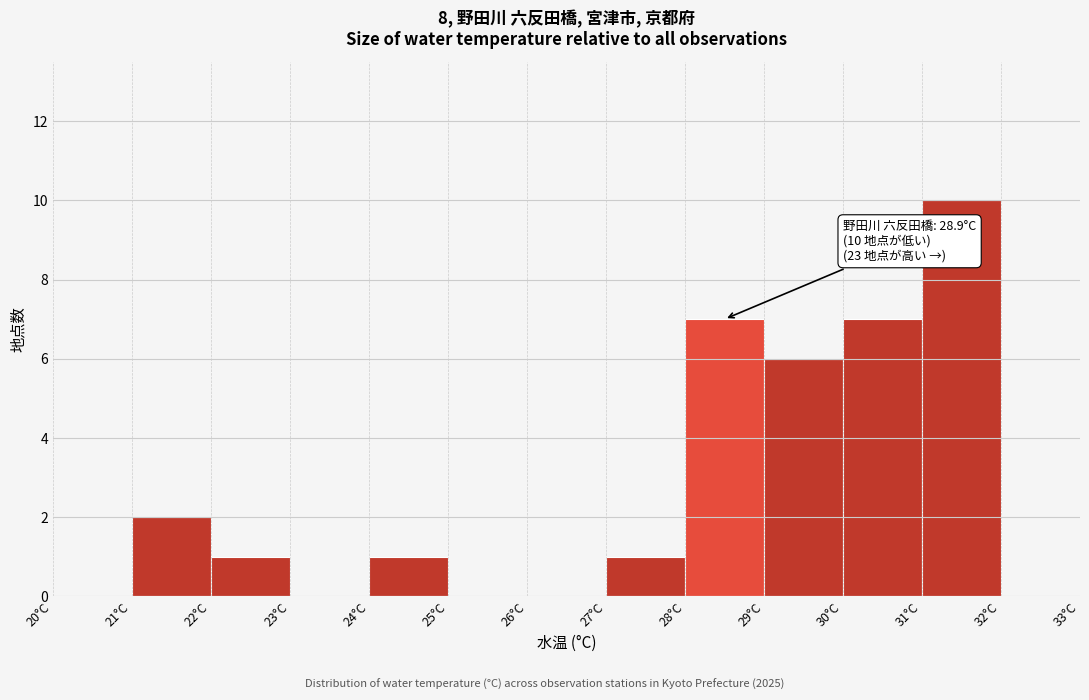

Which range on the x-axis has the tallest bar?

31 to 32